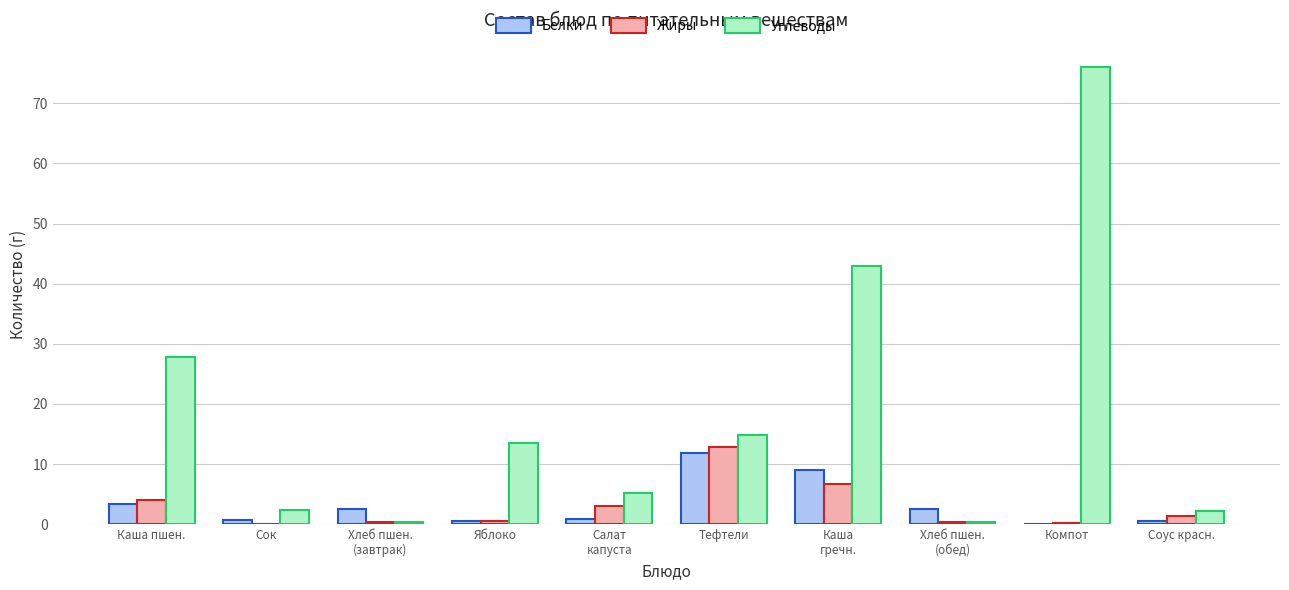

True or false: Жиры has a value of 18.4 at Тефтели.

False